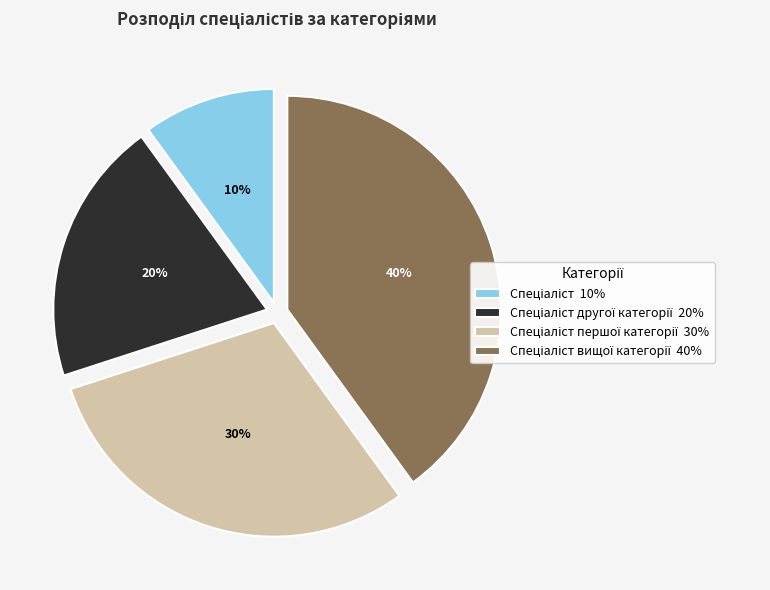

Is there a majority slice in this chart?

No